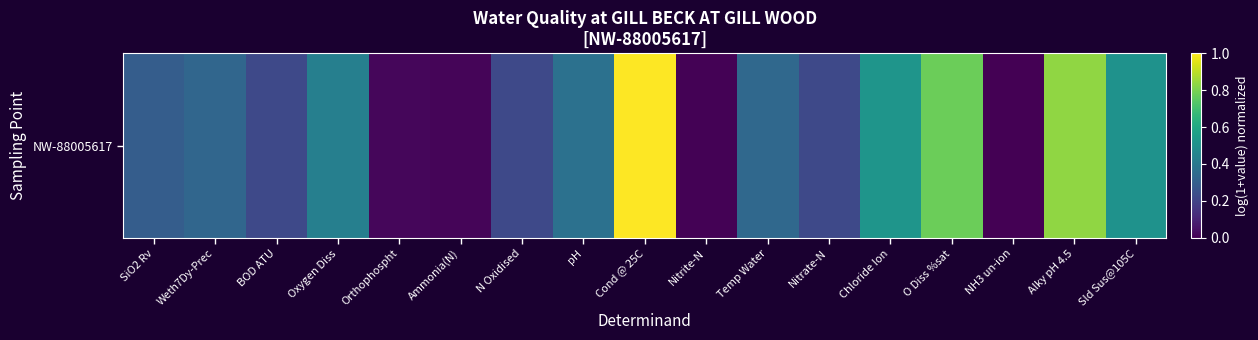

Which category has the highest value across all series?

Cond @ 25C